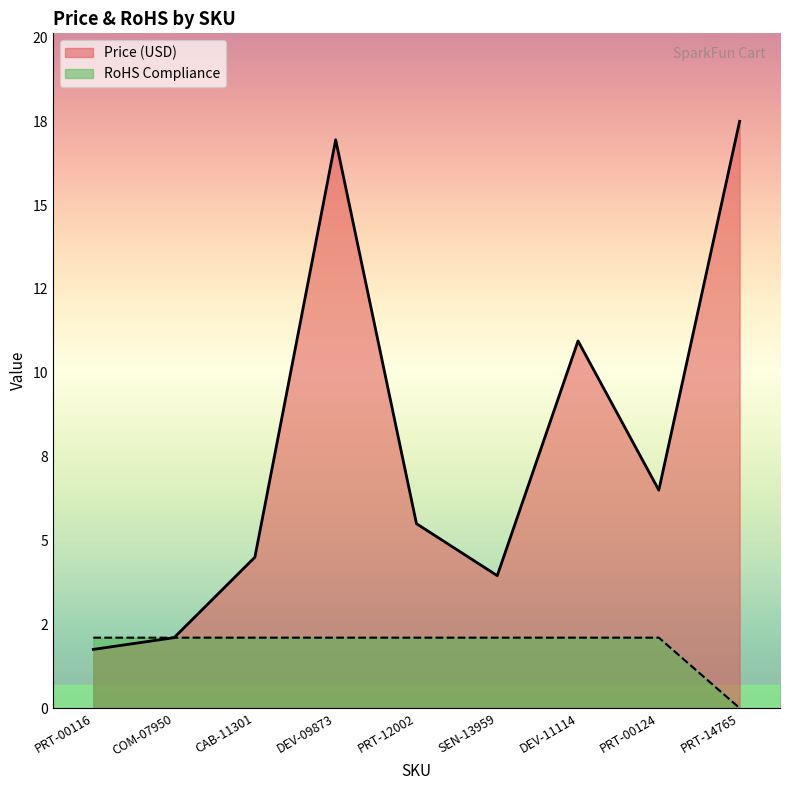

Which series has the widest spread of values?

Price (USD)